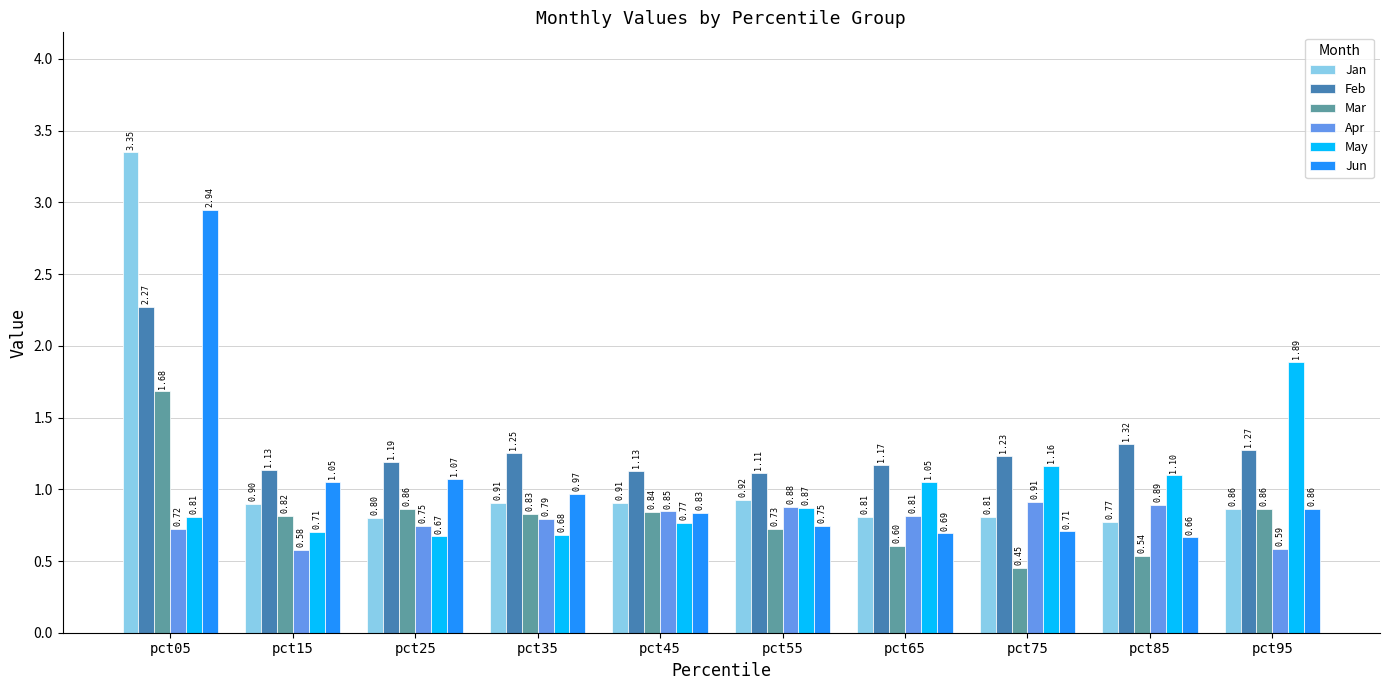

How many bars are there in each group?

6